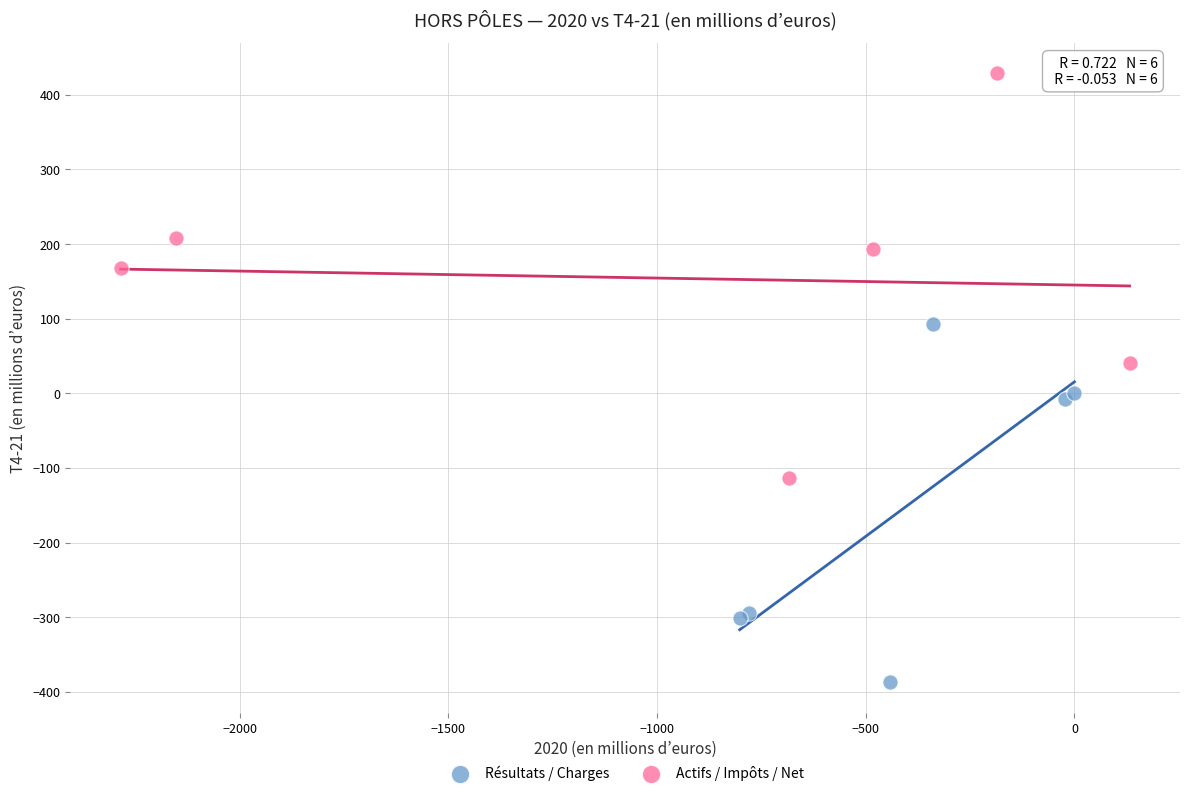

Which series contains the lowest Y value?

Résultats / Charges